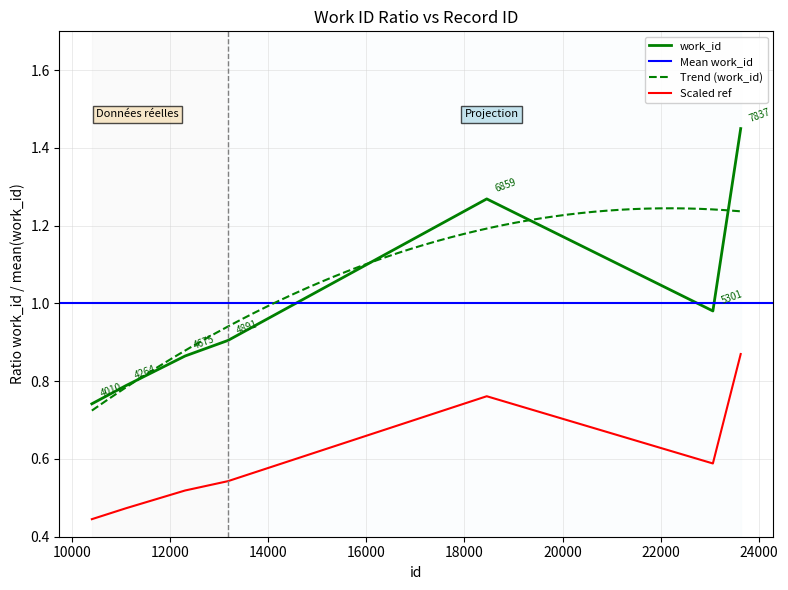

Reading left to right, list all the values displayed in this chart.

0.7	0.8	0.9	0.9	1.3	1.0	1.4